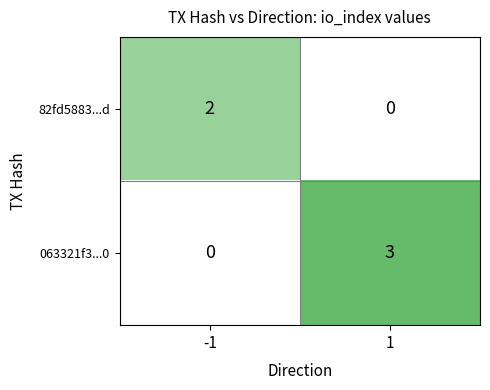

The value of 82fd5883...d at -1 is 2. True or false?

True